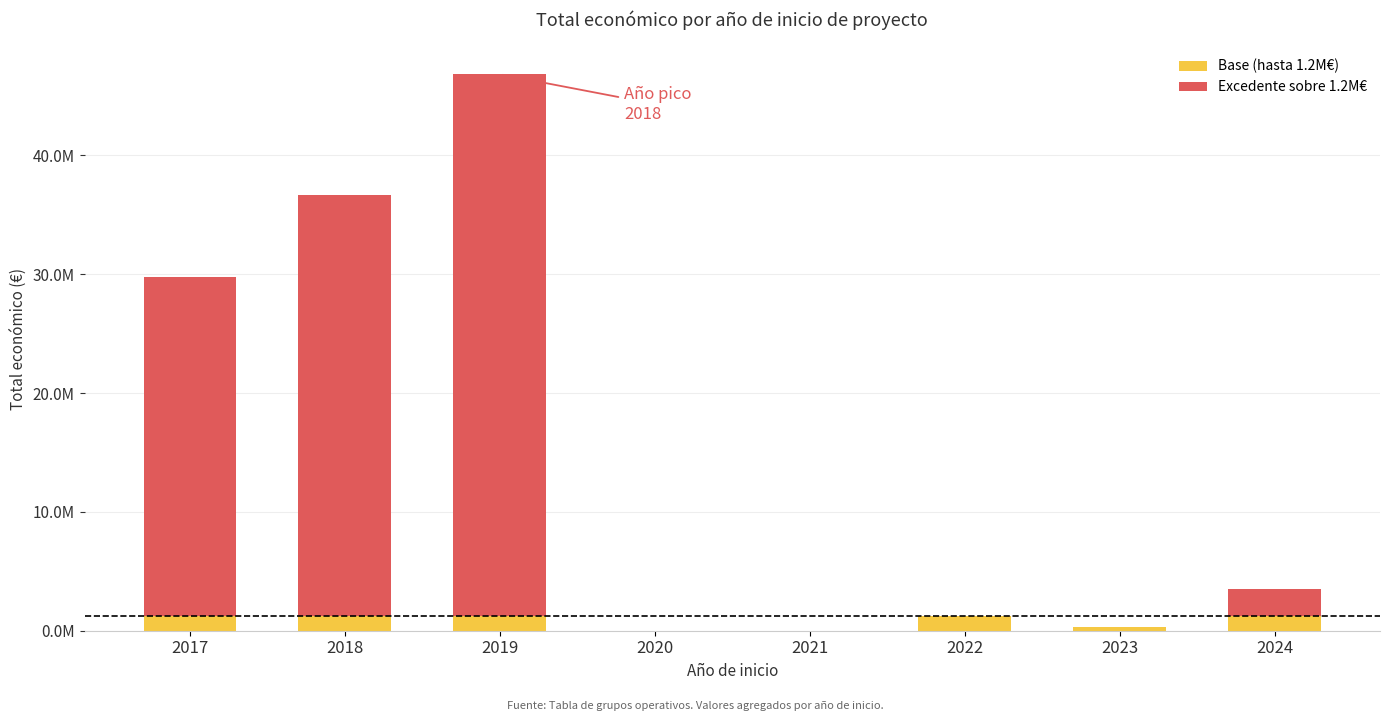

At which category is the sum across all series the highest?

2019